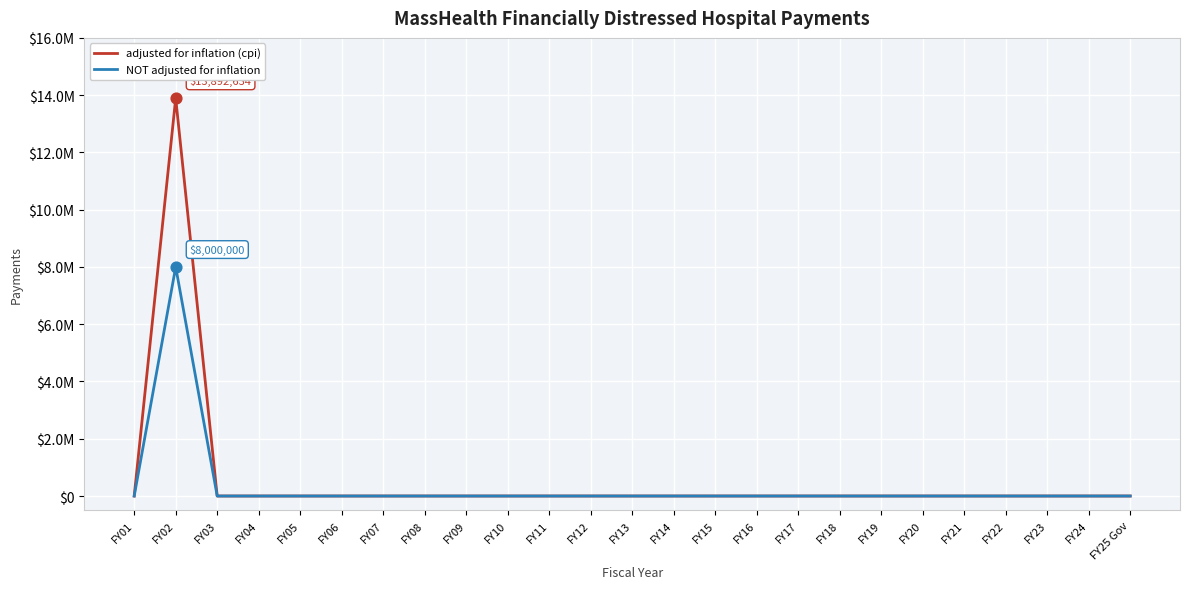

Is this an area chart (filled region under the line)?

No